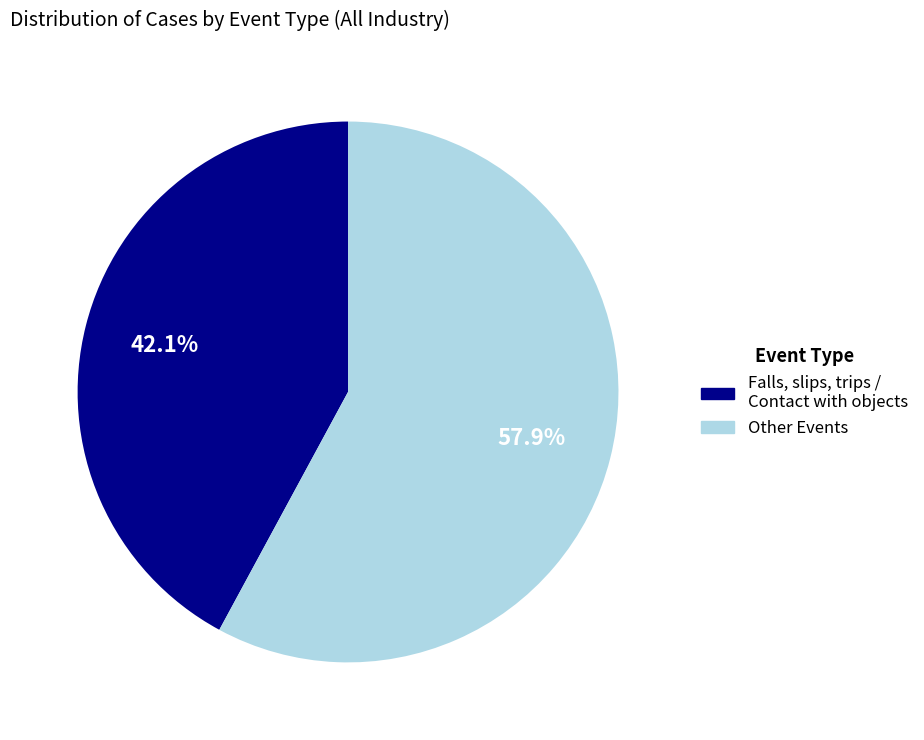

Which slice is the largest?

Other Events